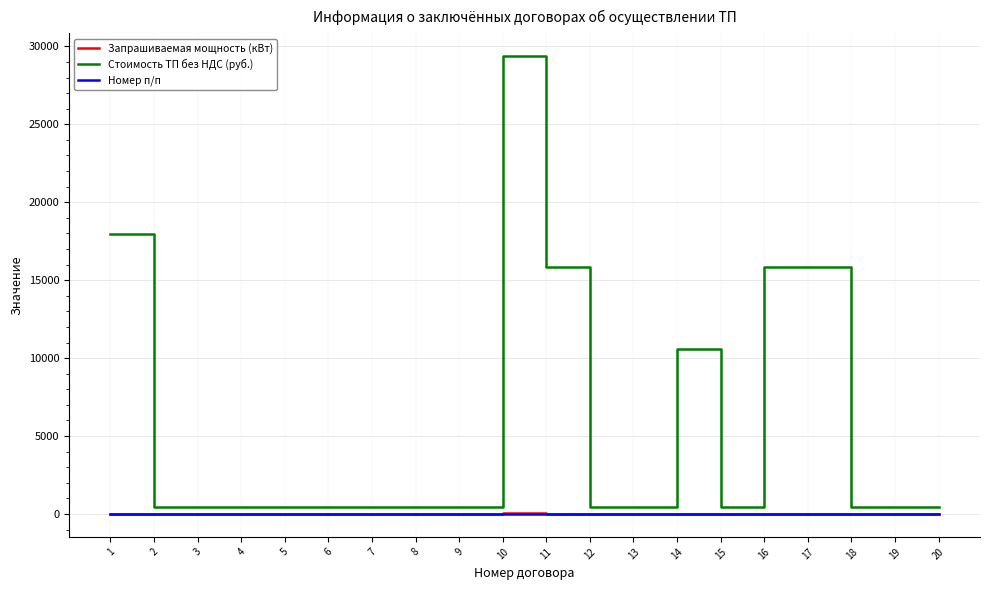

How many values in the Запрашиваемая мощность (кВт) series are below 15?

7